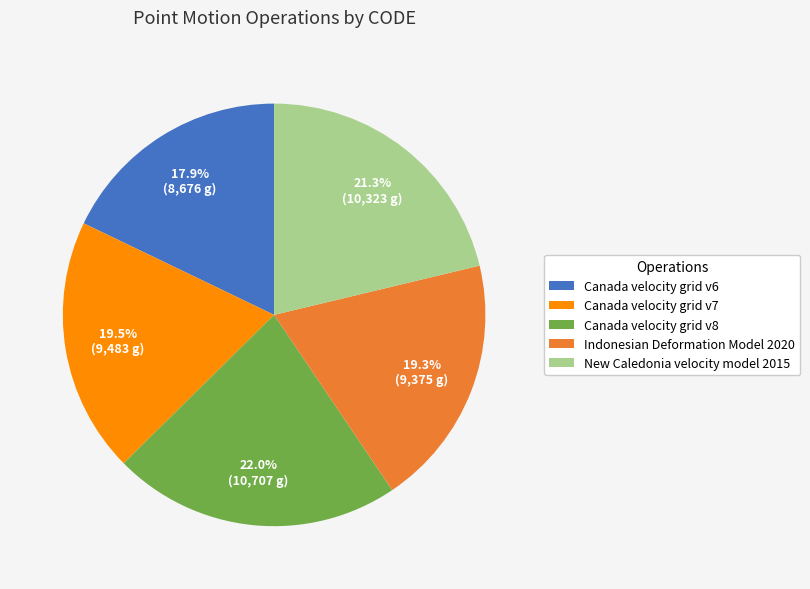

True or false: New Caledonia velocity model 2015 accounts for 10% of the total.

False